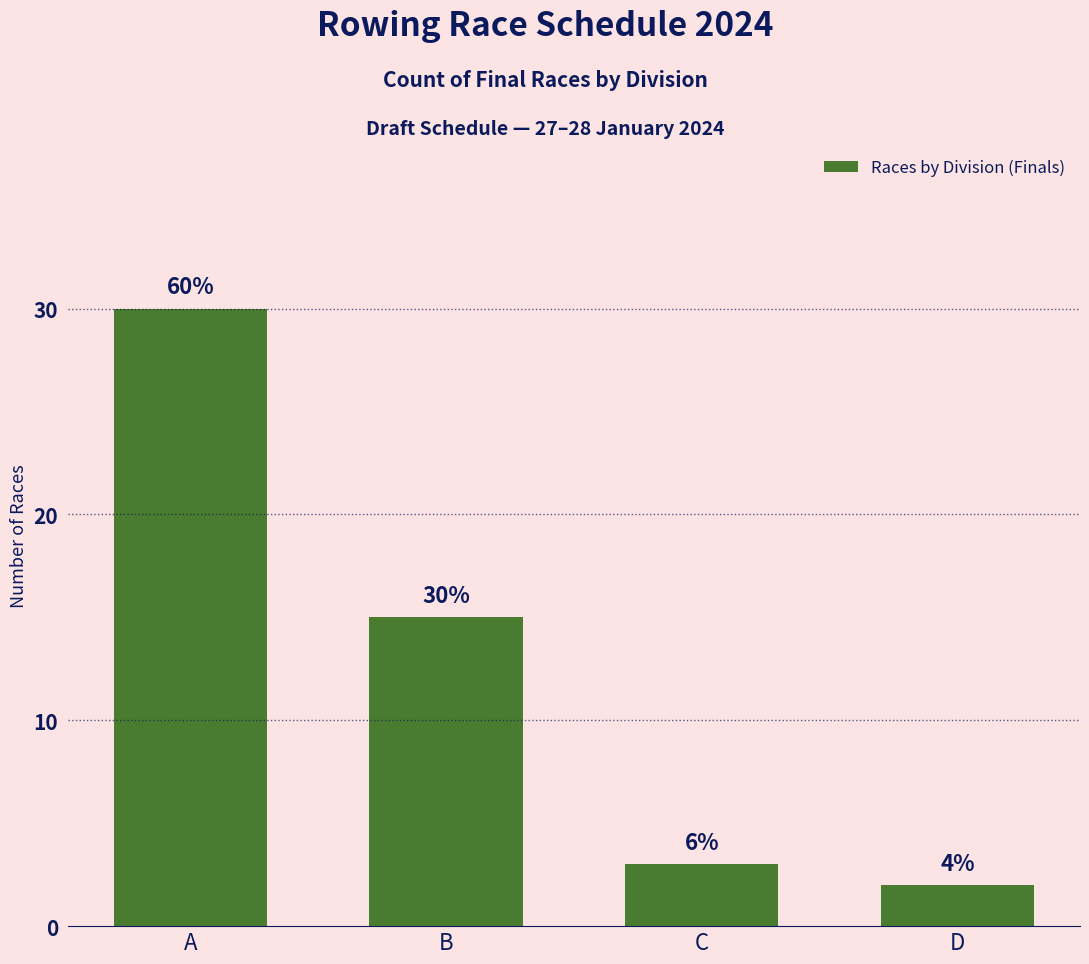

How many bars are there in total?

4